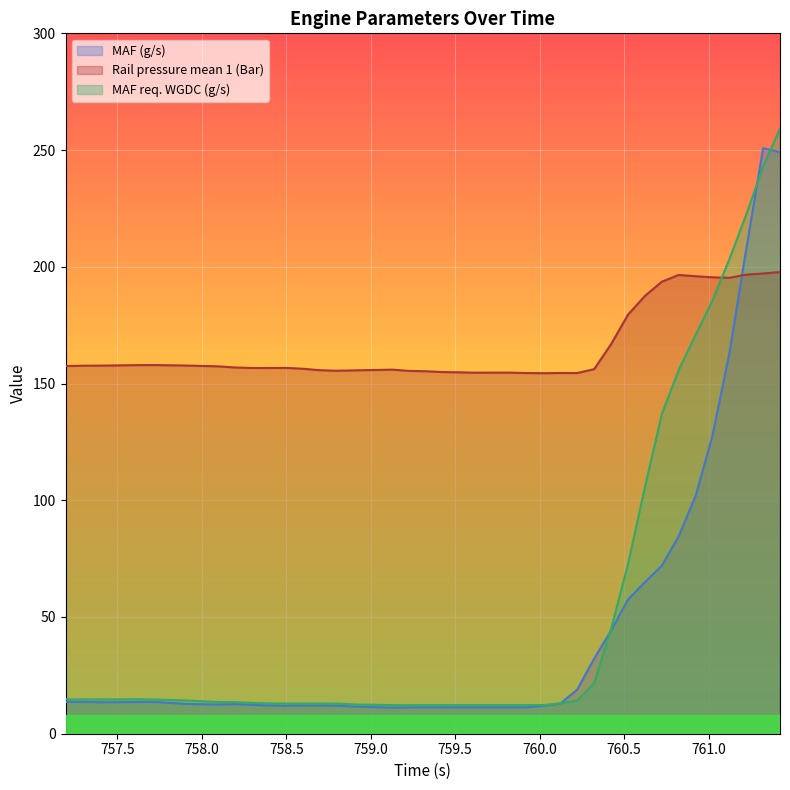

At which category does Rail pressure mean 1 (Bar) reach its first local valley?

758.393